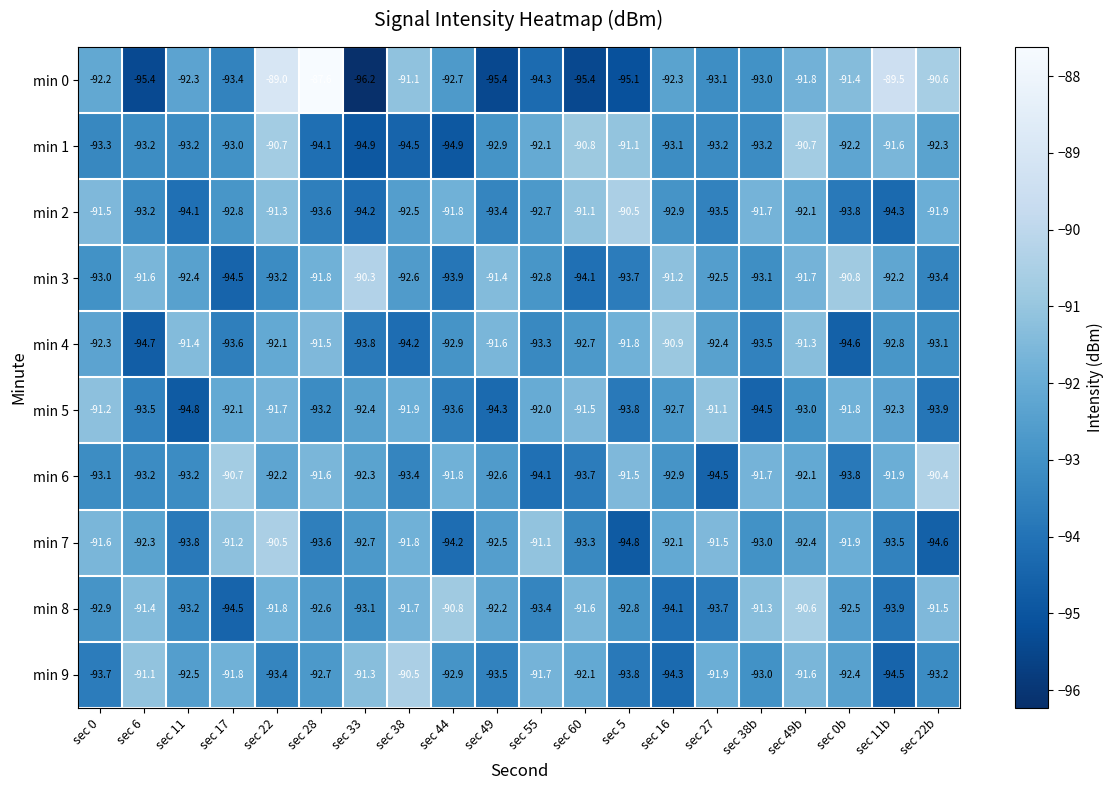

Between sec 33 and sec 16, which series saw the biggest shift?

min 0